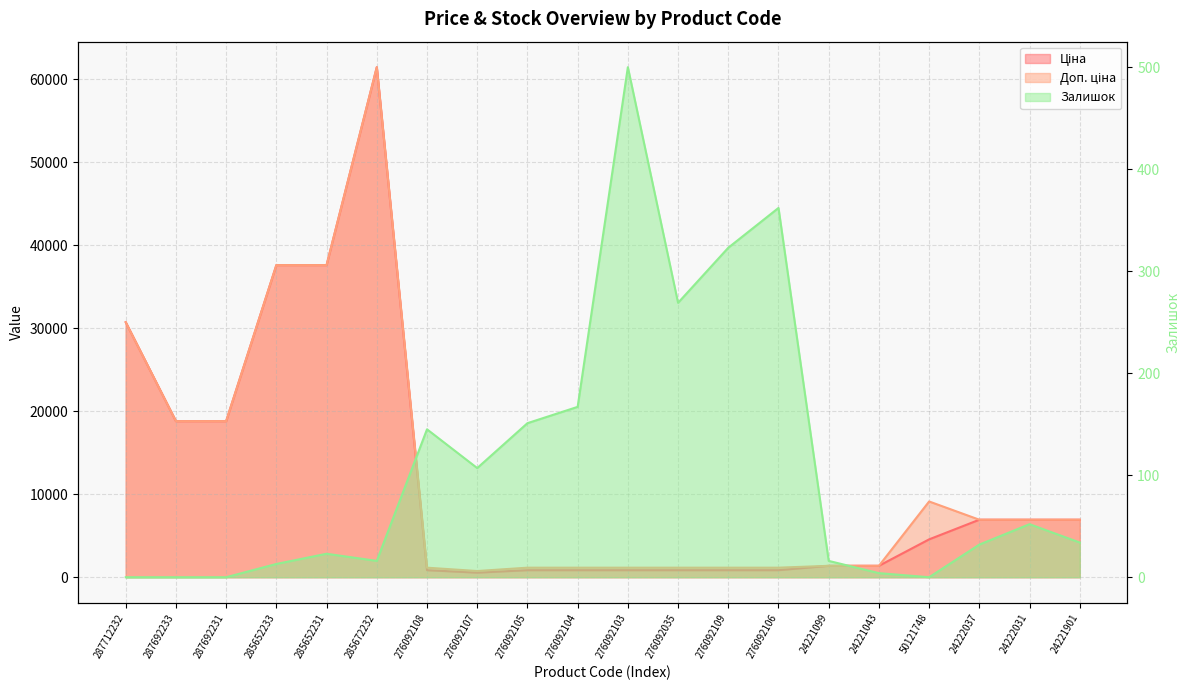

Is the value of Доп. ціна at 276092108 greater than the value of Ціна at 287692231?

No